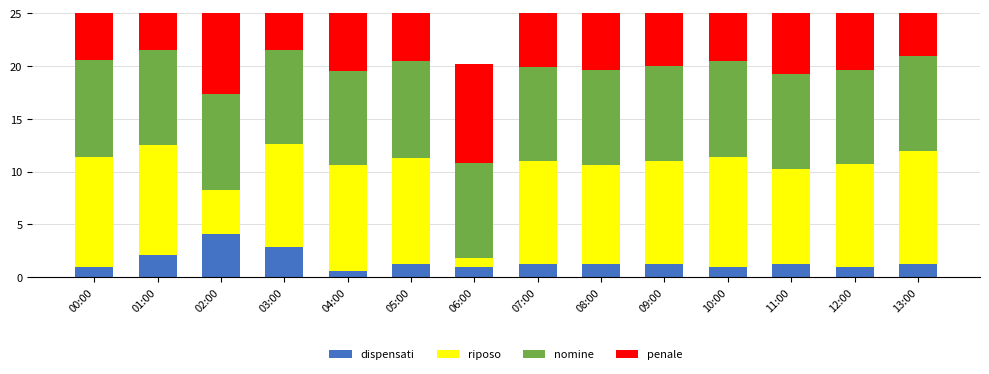

Does the chart contain any negative values?

No